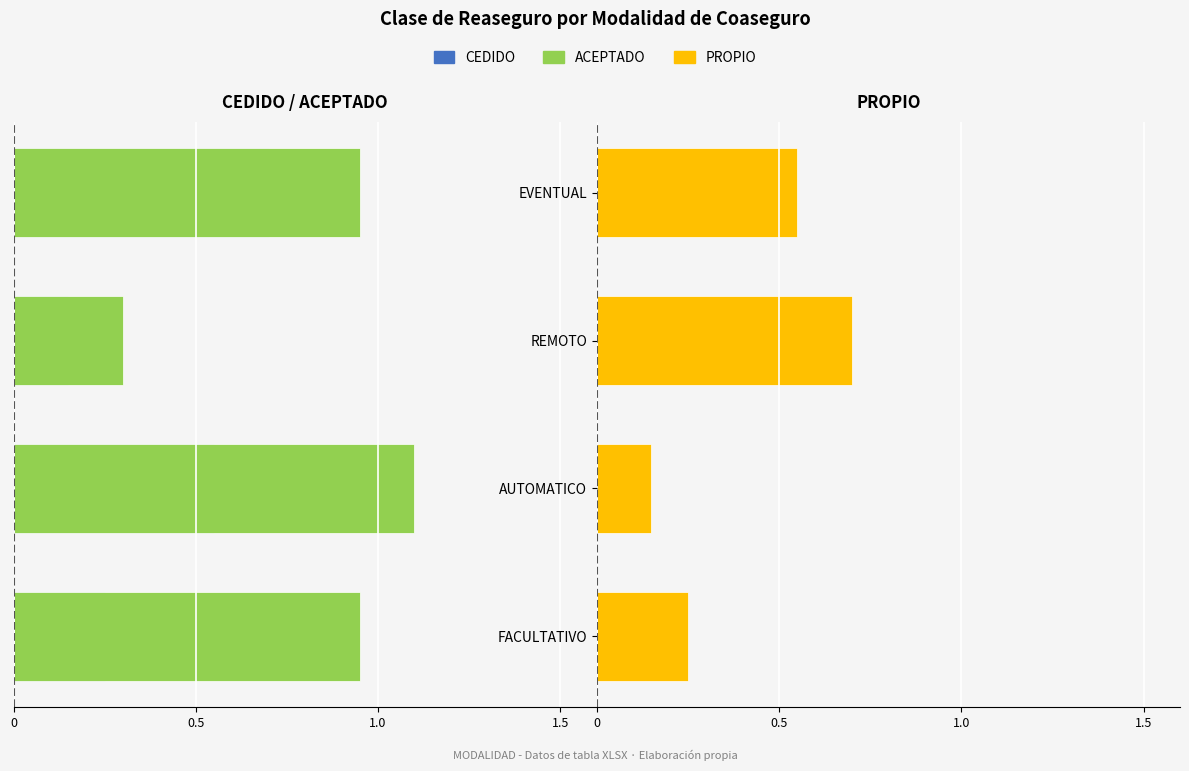

Which series has the largest total across all categories?

PROPIO